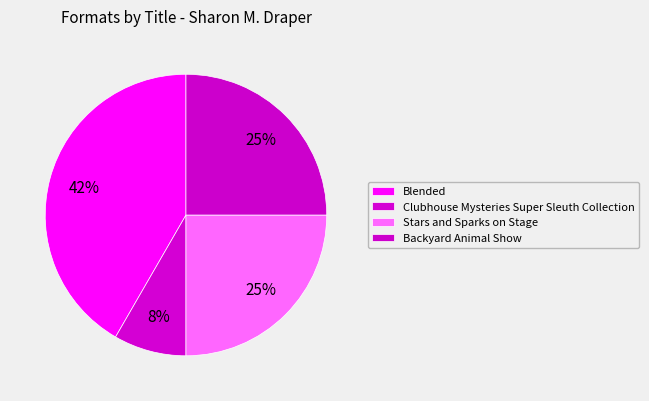

What is the change in value from Clubhouse Mysteries Super Sleuth Collection to Stars and Sparks on Stage?

+2